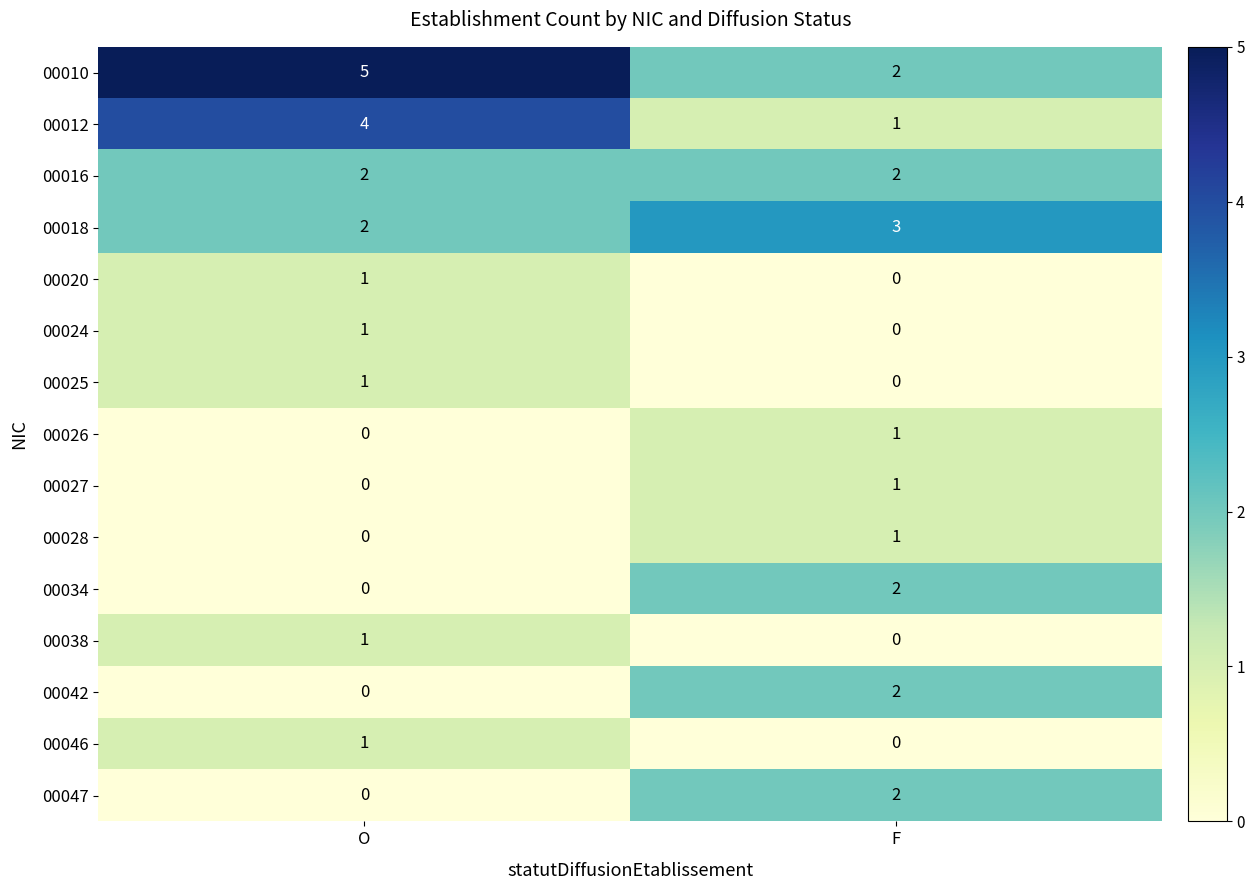

What is the difference between the highest and lowest values at F?

3